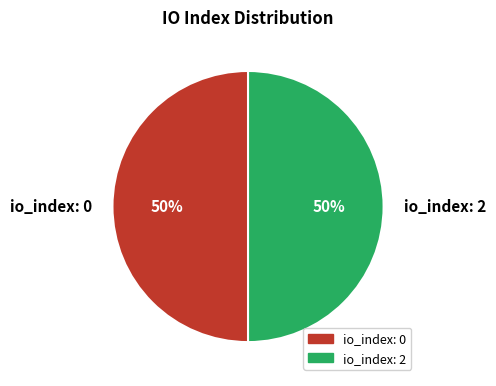

What is the ratio of the value at io_index: 0 to the value at io_index: 2?

1.0